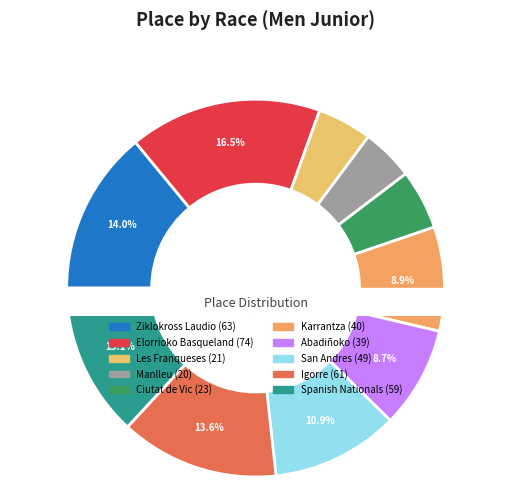

Does Trofeo San Andres represent more than half of the total?

No